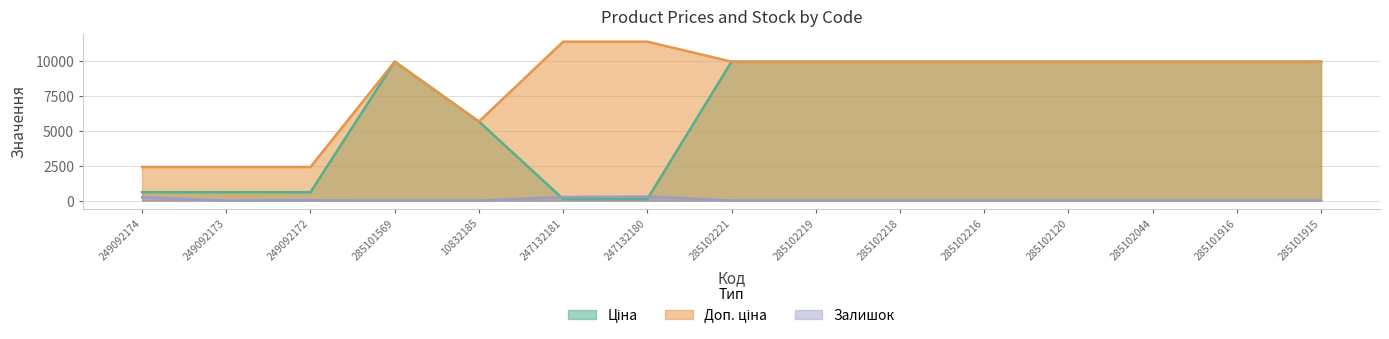

Where does the Ціна series first go above 9974?

285101569